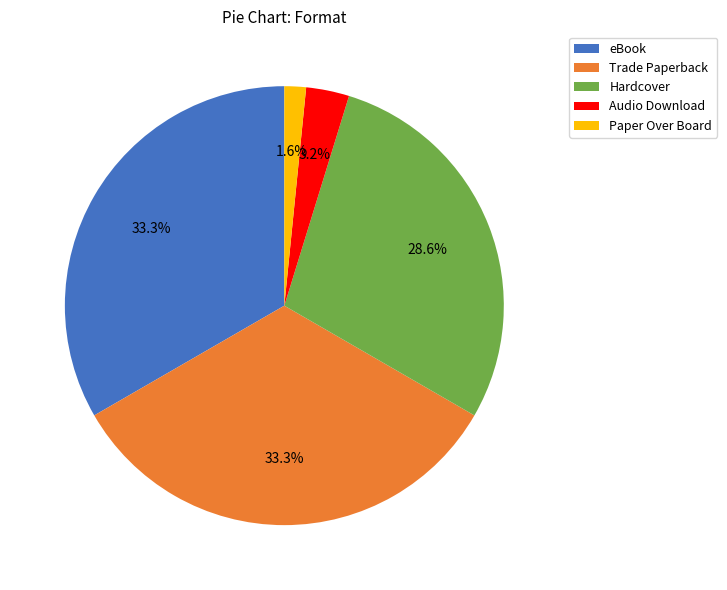

Does any single category account for the majority?

No